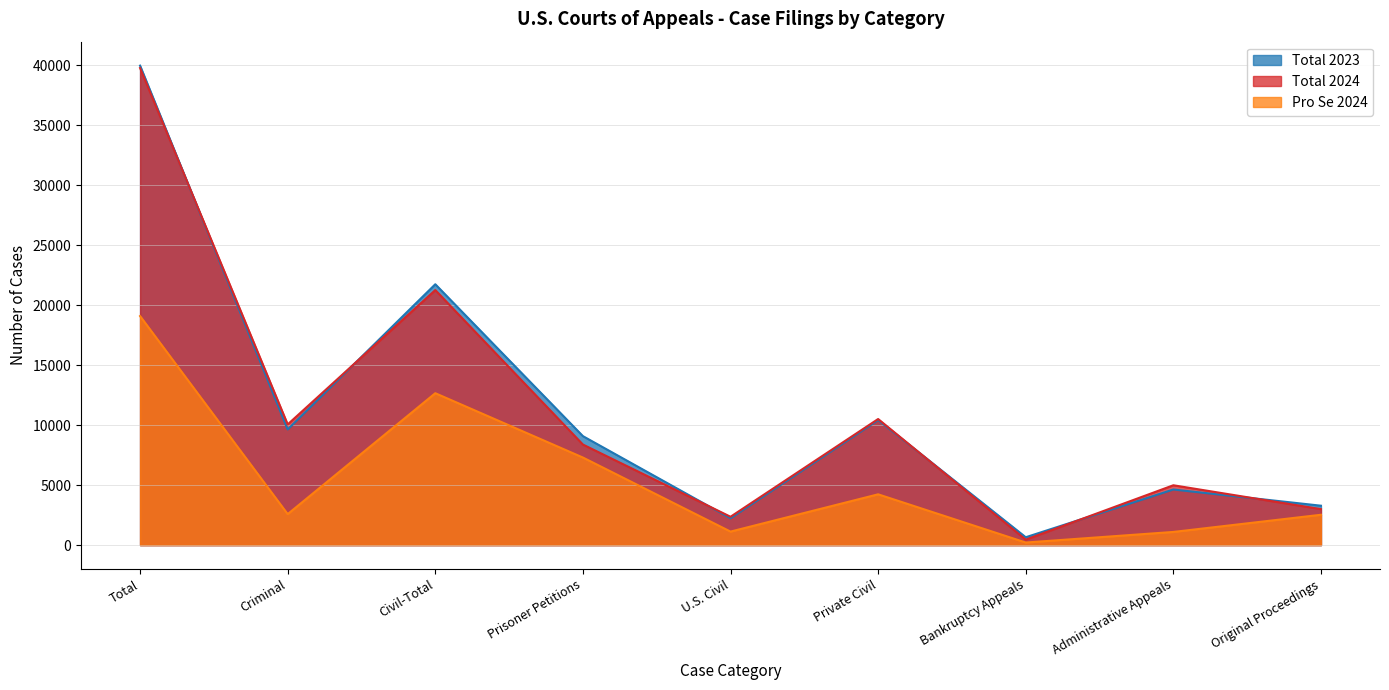

Reading right to left, list all the values displayed in this chart.

Total 2023: 3287	4638	657	10428	2239	9089	21756	9649	39987
Total 2024: 3002	4992	457	10517	2365	8388	21270	10067	39788
Pro Se 2024: 2531	1099	216	4237	1128	7304	12669	2586	19101